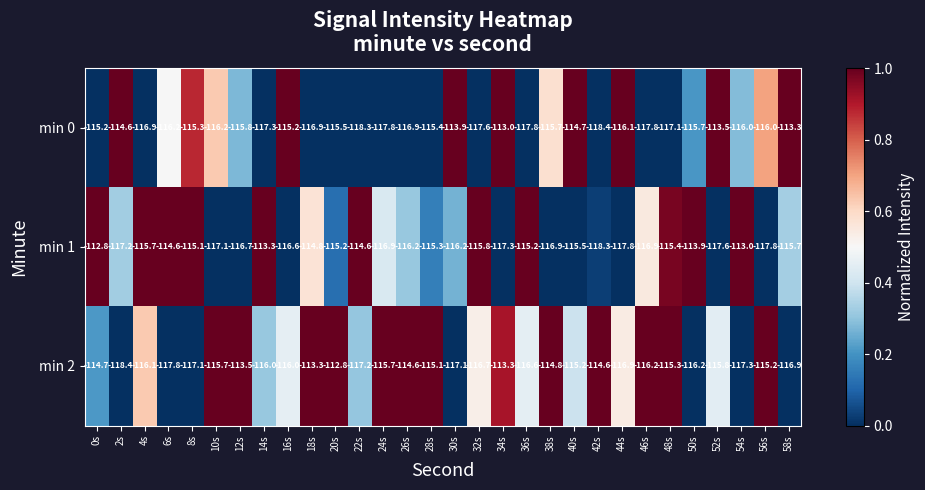

Which series has the widest spread of values?

min 2